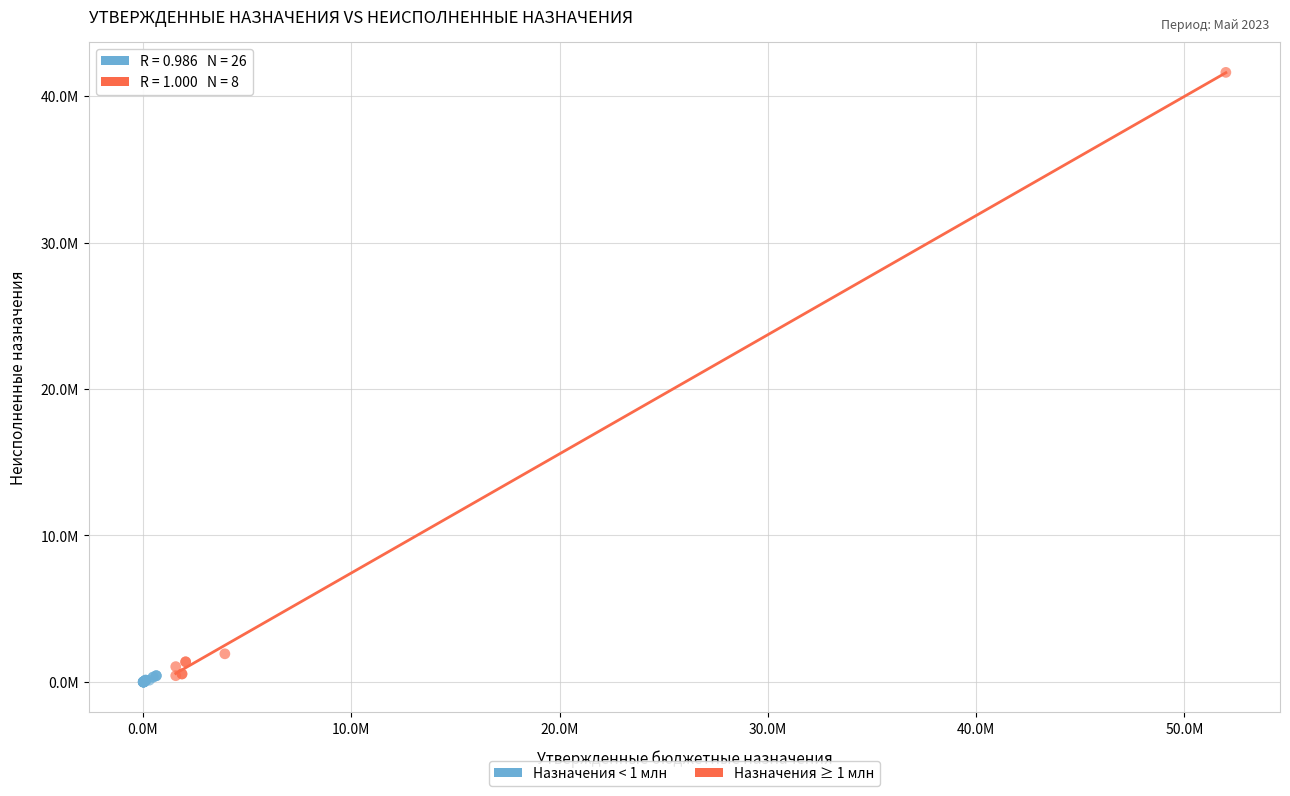

Which series has the widest spread of Y values?

Назначения ≥ 1 млн